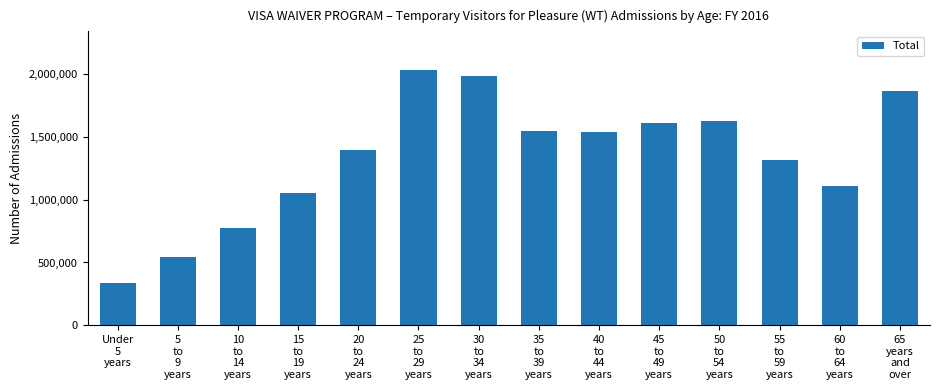

At which category does the chart reach its peak across all series?

25
to
29
years